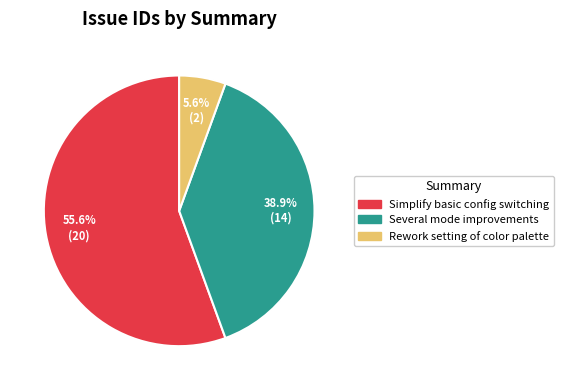

What percentage do Simplify basic config switching and Several mode improvements together represent?

94.4%